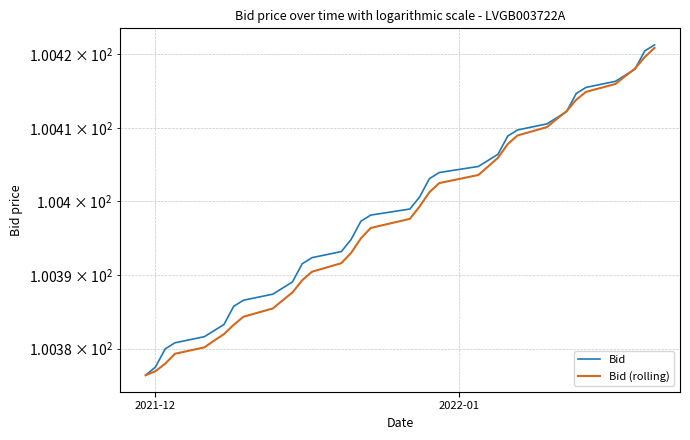

What is the average value of the Bid (rolling) series?

100.4